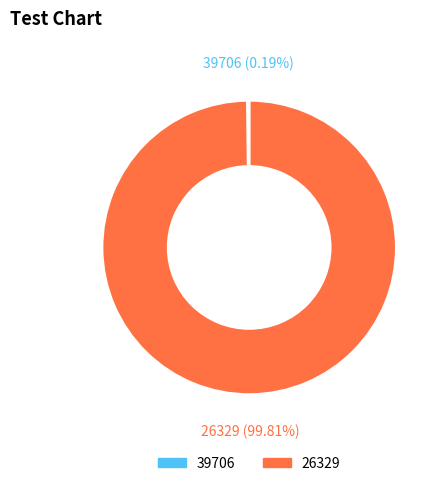

What is the largest slice in the pie chart?

26329